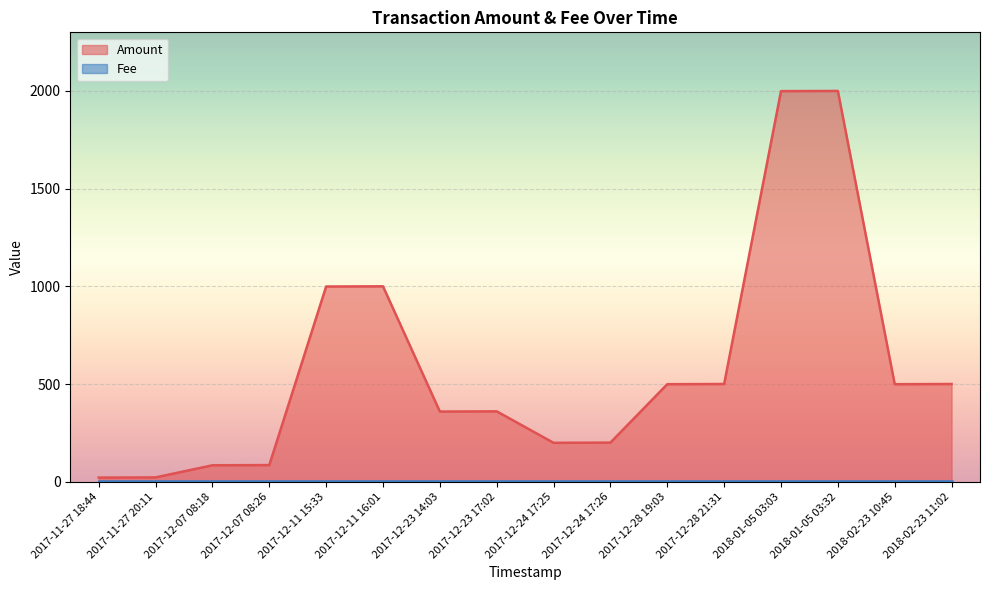

Which category has the highest value across all series?

2018-01-05 03:32